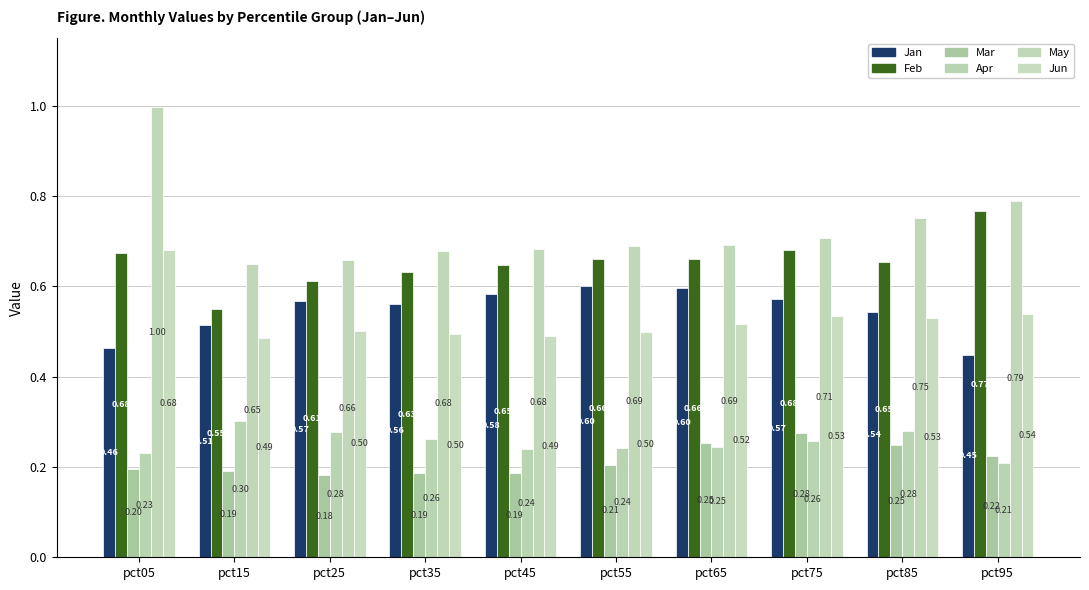

What is the sum of the May values at pct75 and pct15?

1.4